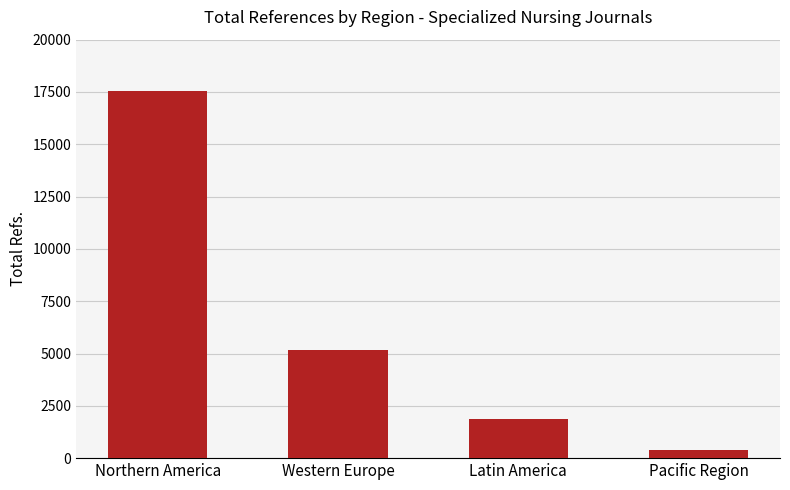

What position from the right is Latin America?

2